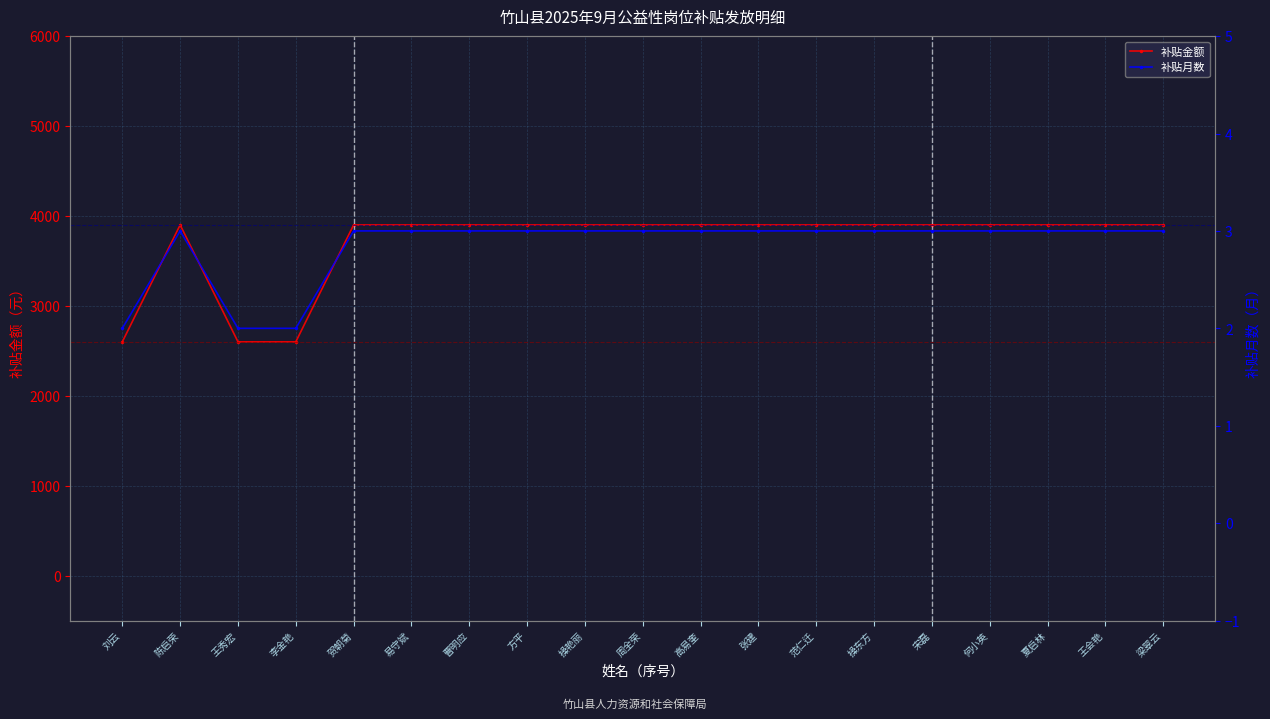

What is the maximum value shown in the chart?

3900